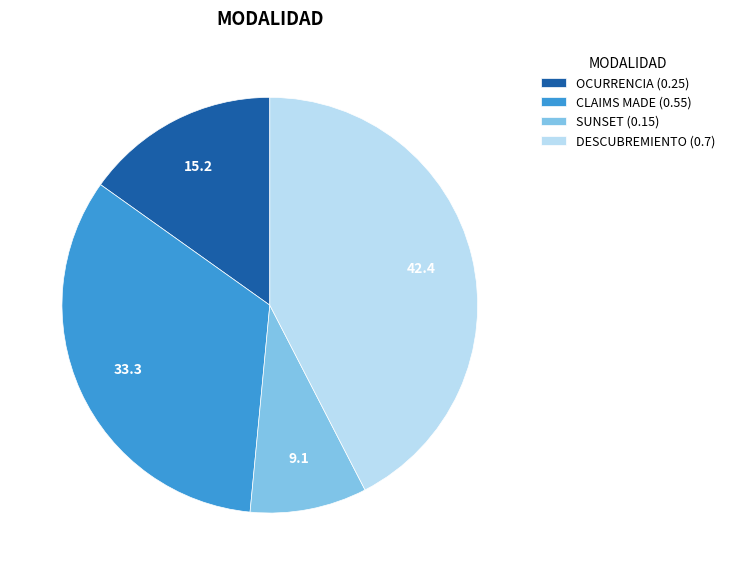

Do DESCUBREMIENTO (0.7) and CLAIMS MADE (0.55) together represent more than half of the pie?

Yes